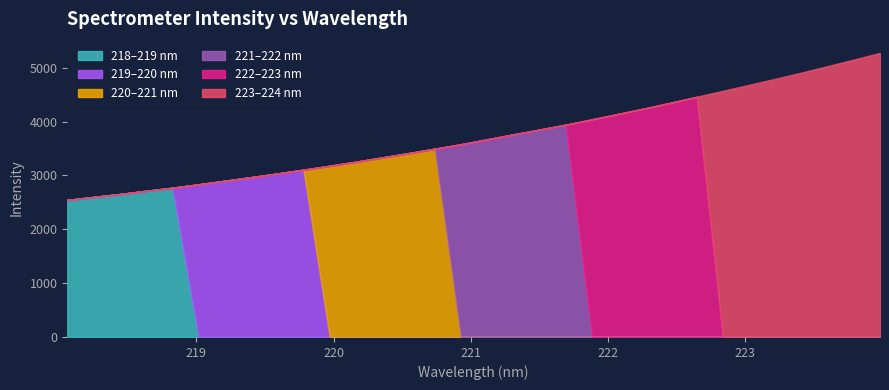

Does the chart have visible grid lines?

No